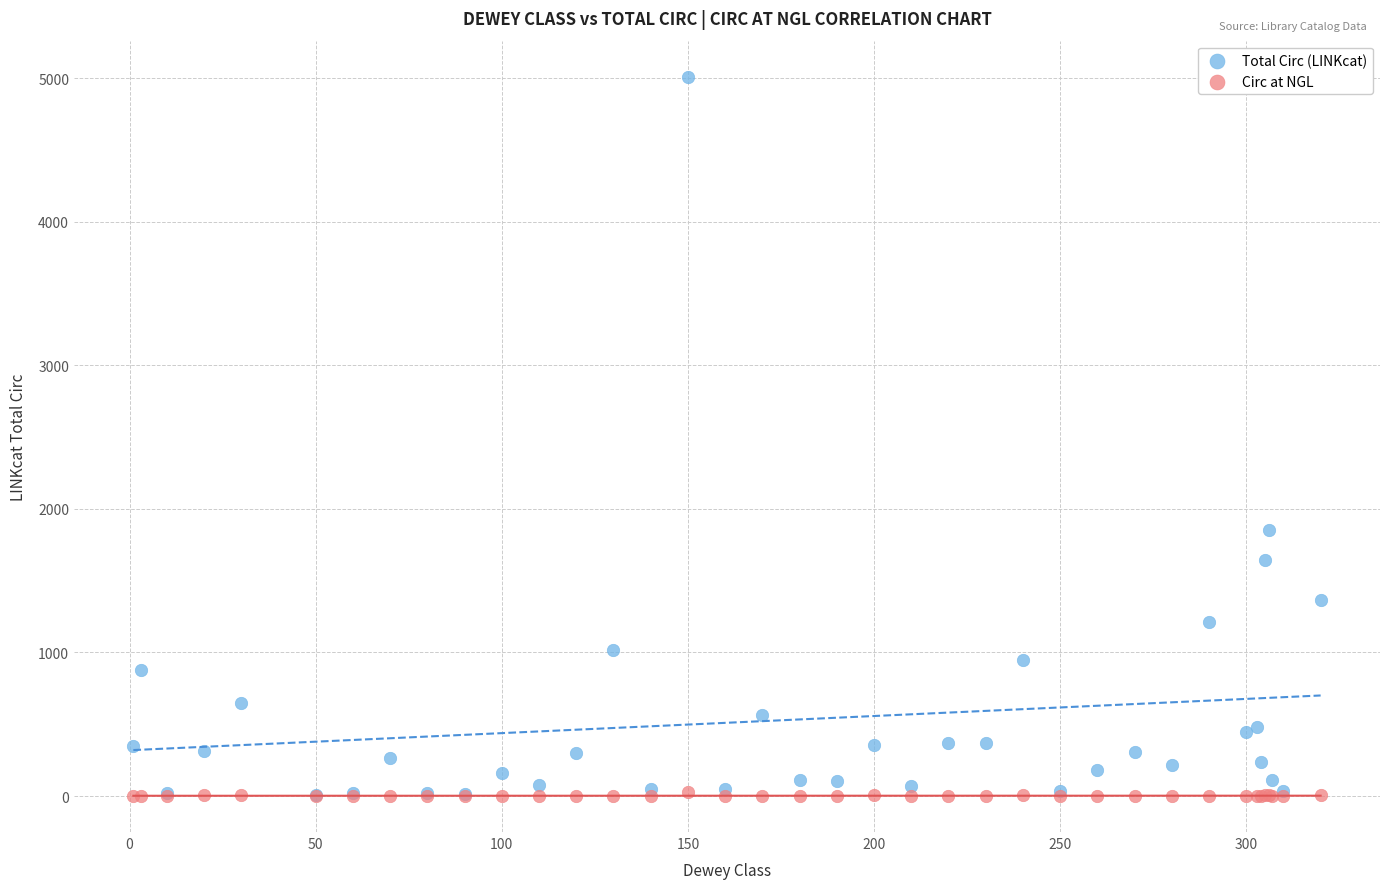

What are all the series names shown in the legend?

Total Circ (LINKcat), Circ at NGL